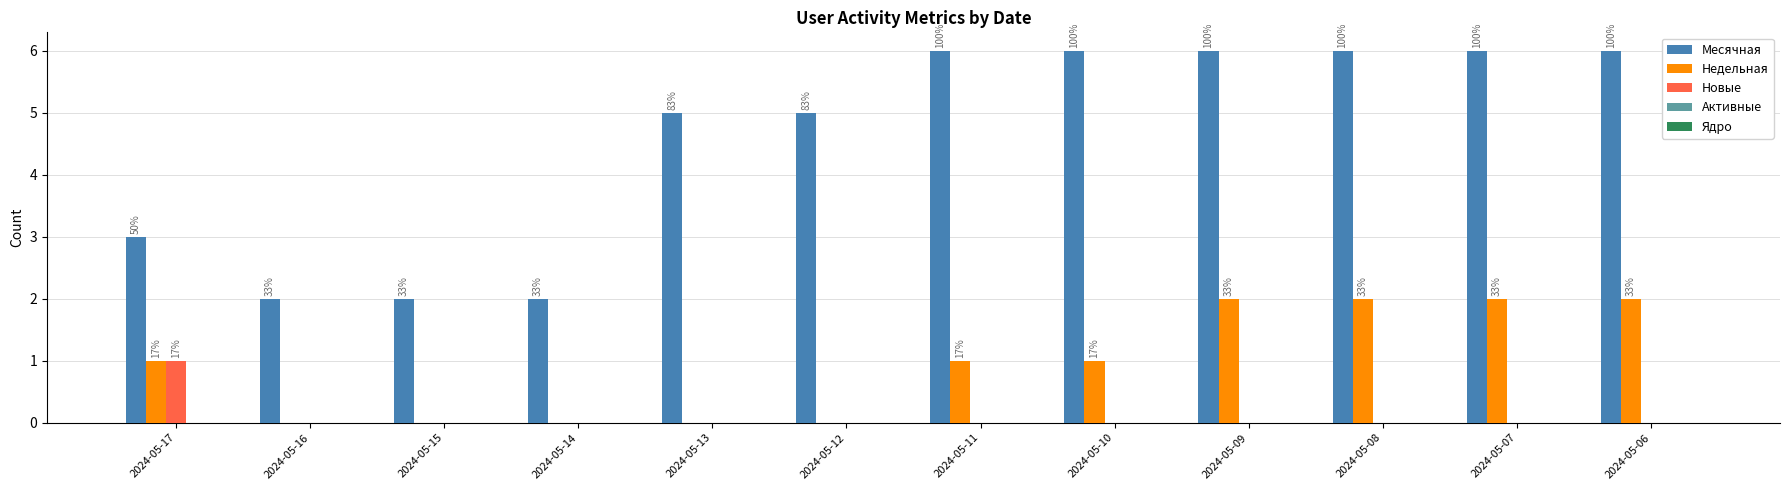

Which series has the largest total across all categories?

Месячная